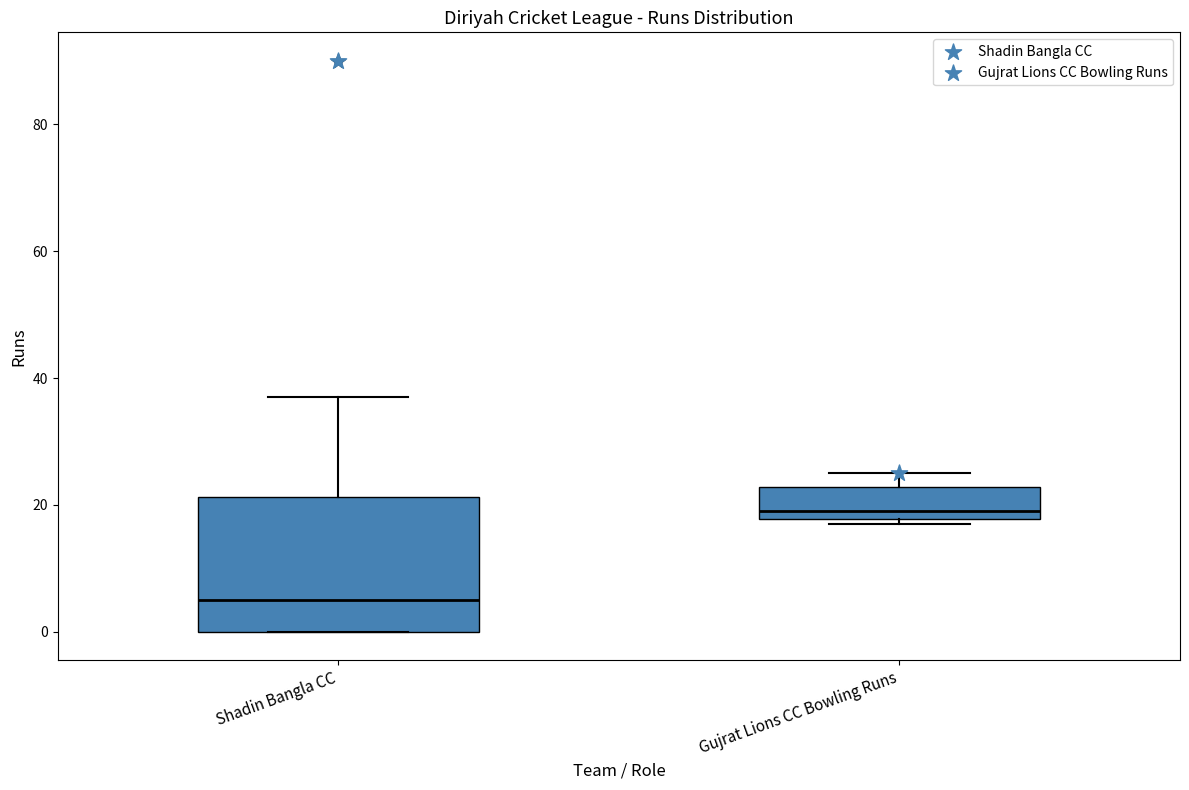

Which box has the highest median line?

Gujrat Lions CC Bowling Runs